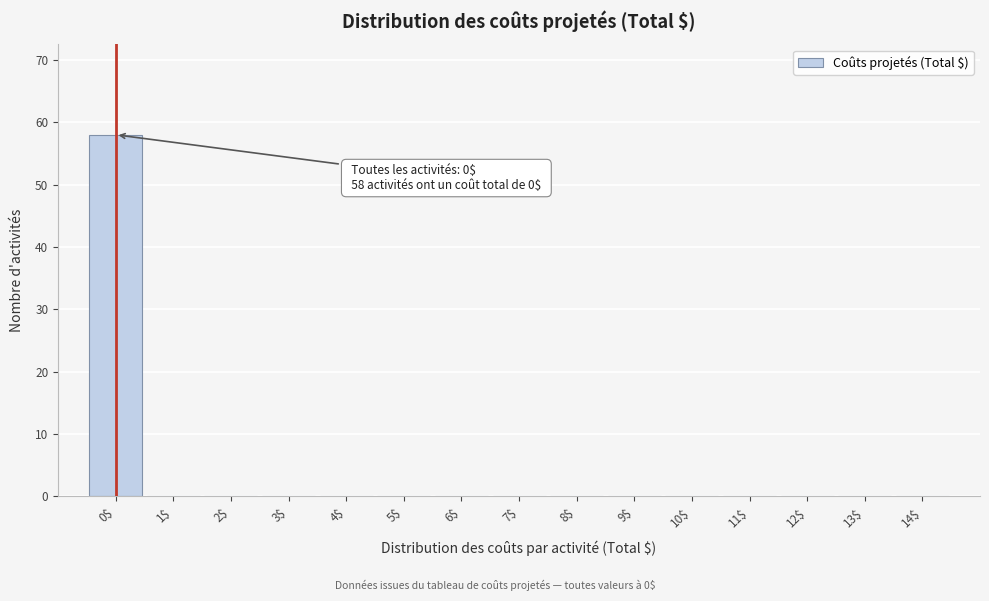

Which range on the x-axis has the tallest bar?

-0.5 to 0.5